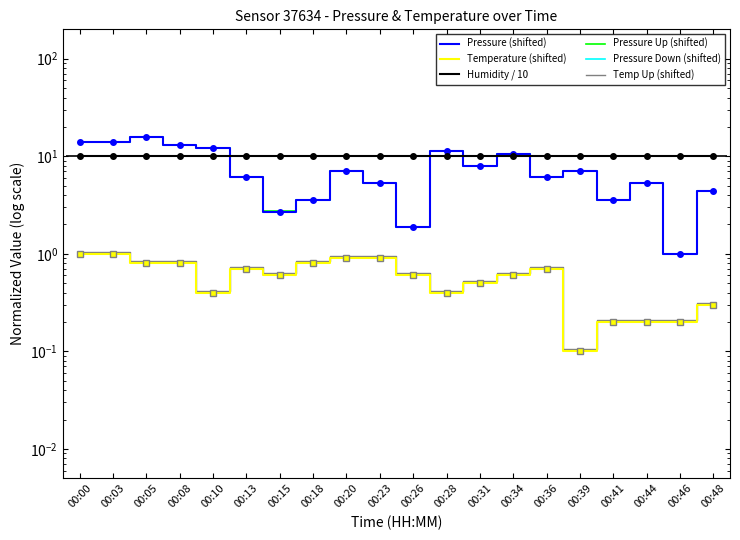

What is the maximum value shown in the chart?

15.7